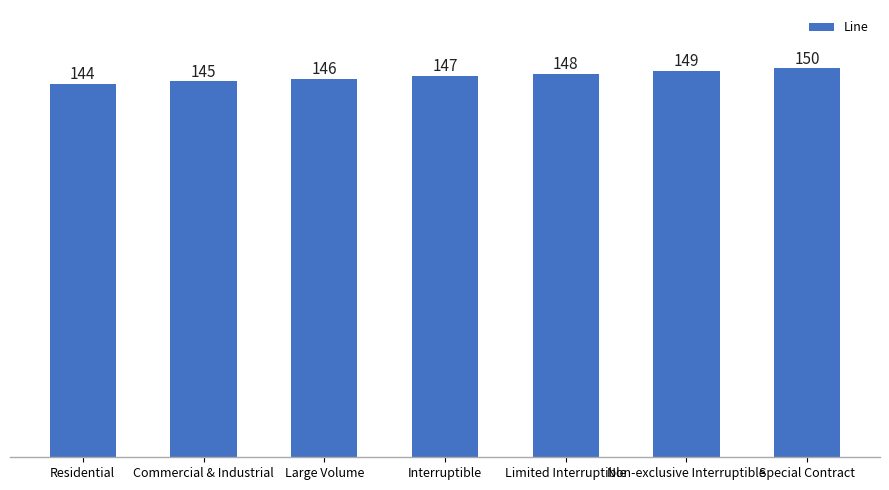

What is the difference between the values at Limited Interruptible and Special Contract?

2